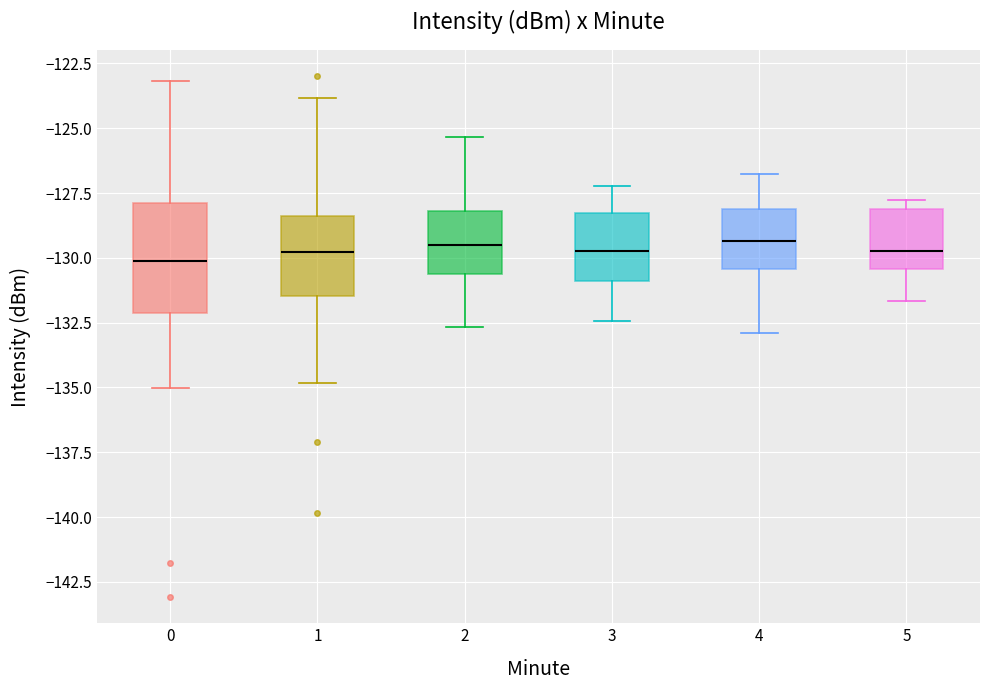

Reading left to right, transcribe this box plot: for each box, give where its median line is, the range the box spans, and where its two whiskers end, as read against the y-axis. The values are not printed on the chart, so give them approximately, as read against the axis.

0: median -130.0, box -132.0 to -128.0, whiskers -135.0 to -123.0
1: median -130.0, box -131.5 to -128.5, whiskers -135.0 to -124.0
2: median -129.5, box -130.5 to -128.0, whiskers -132.5 to -125.5
3: median -129.5, box -131.0 to -128.5, whiskers -132.5 to -127.0
4: median -129.5, box -130.5 to -128.0, whiskers -133.0 to -127.0
5: median -129.5, box -130.5 to -128.0, whiskers -131.5 to -128.0 (just above the box's upper edge)